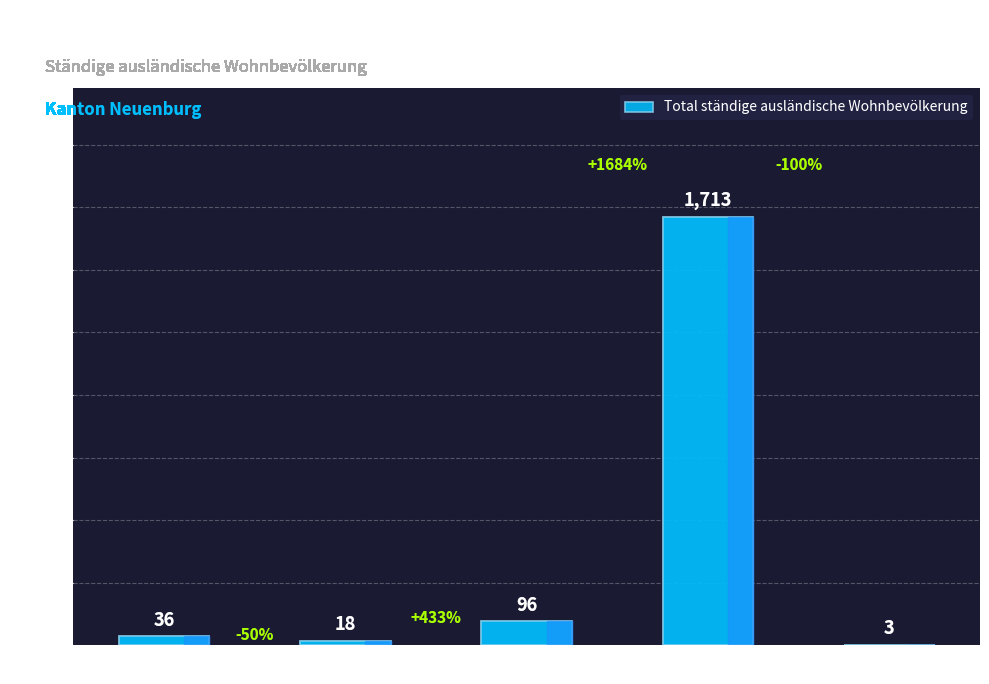

Does the chart contain stacked bars?

No